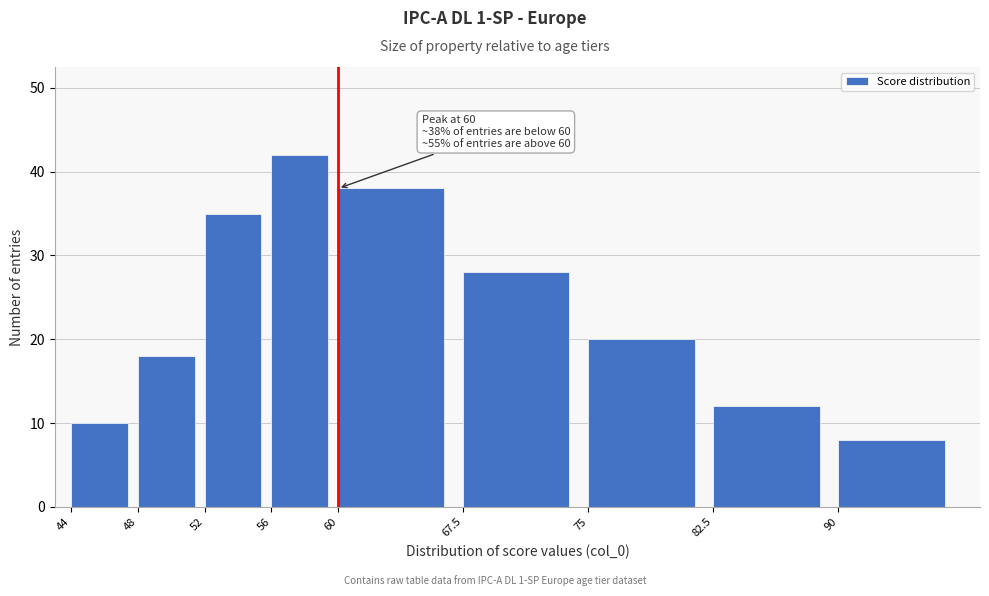

Reading right to left, extract all data points from this chart.

90=8	82.5=12	75=20	67.5=28	60=38	56=42	52=35	48=18	44=10